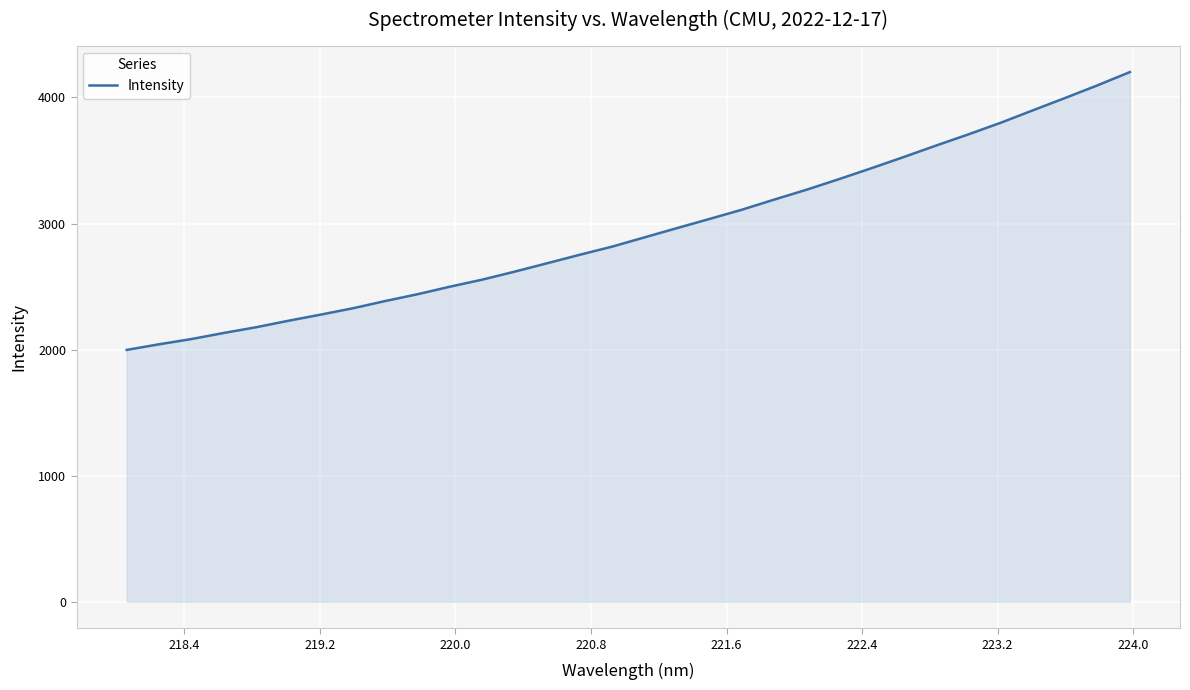

What is the difference between the maximum and minimum values?

2203.5